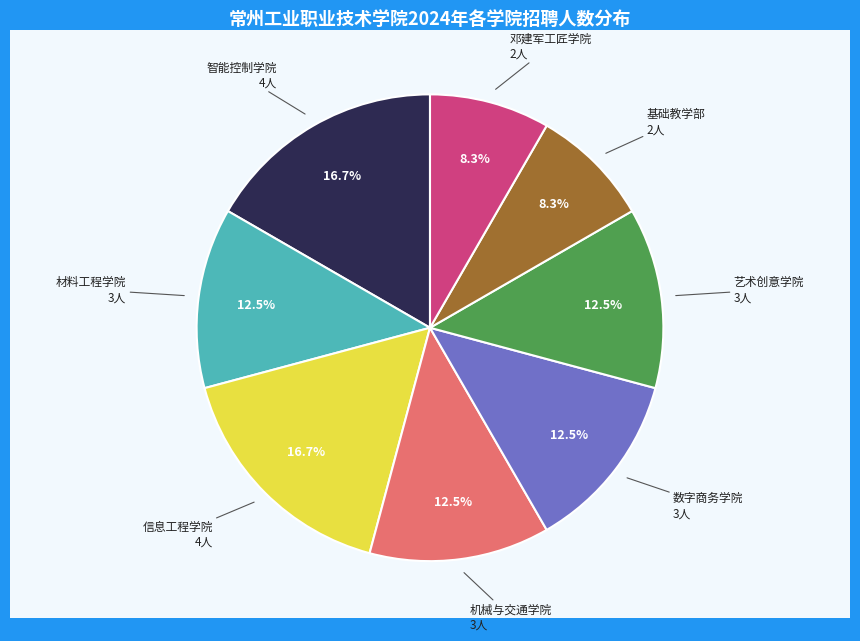

Is there any slice that represents more than half of the pie?

No